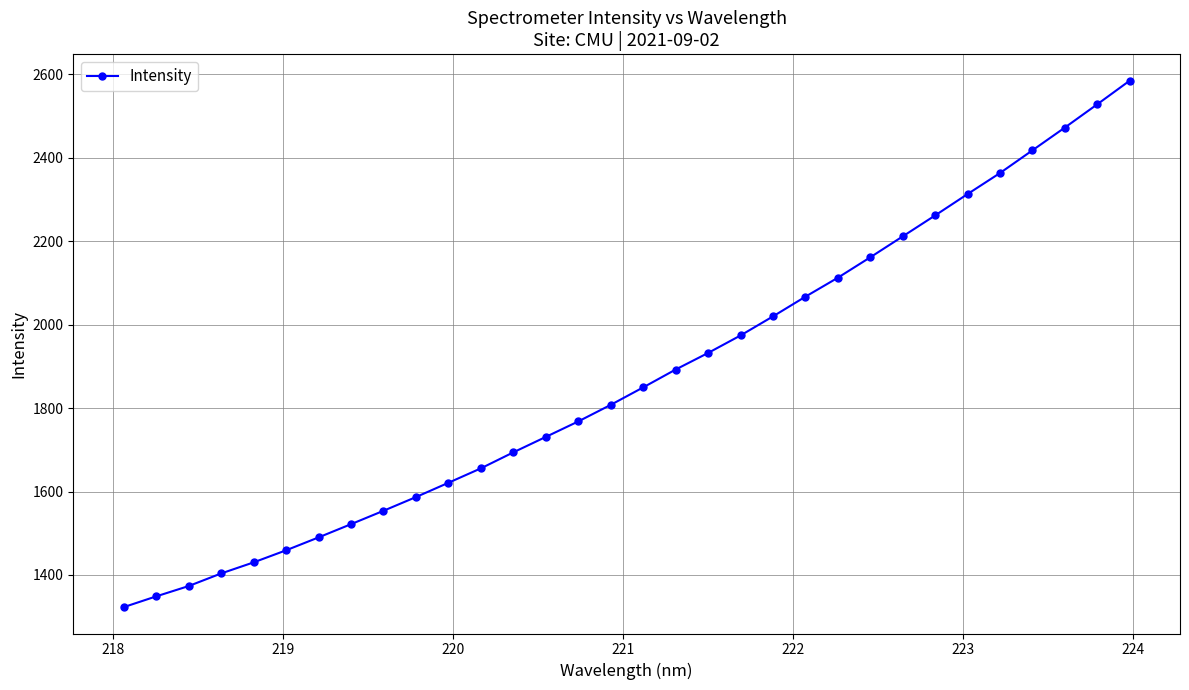

What is the minimum value shown in the chart?

1322.8